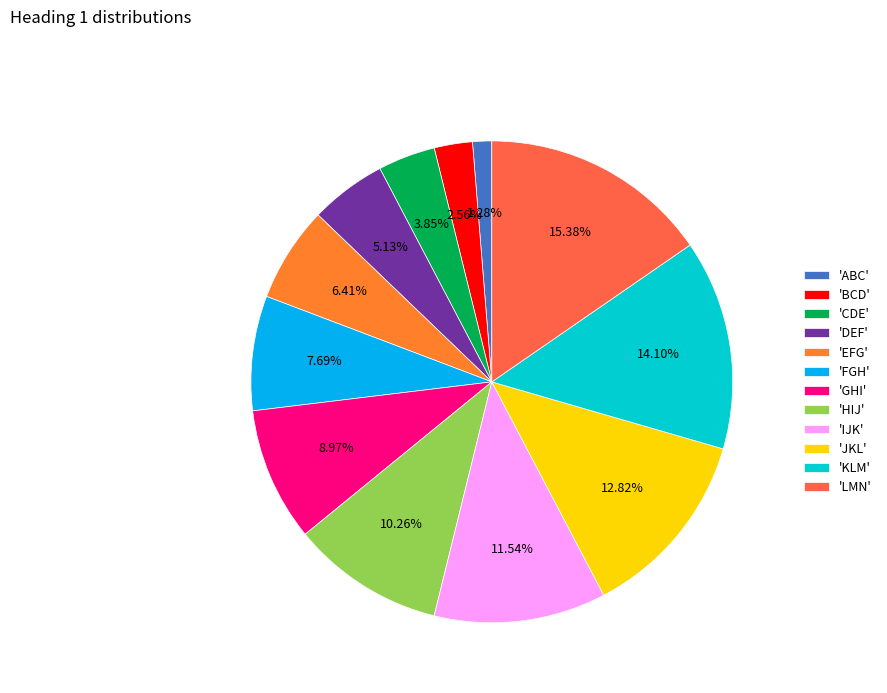

What is the smallest slice in the pie chart?

'ABC'